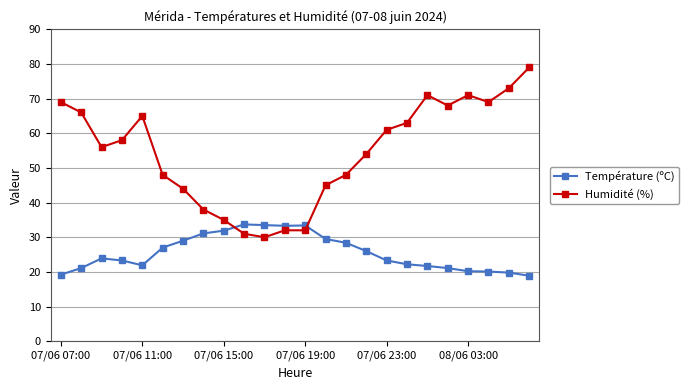

At how many categories does at least one series exceed 42?

18